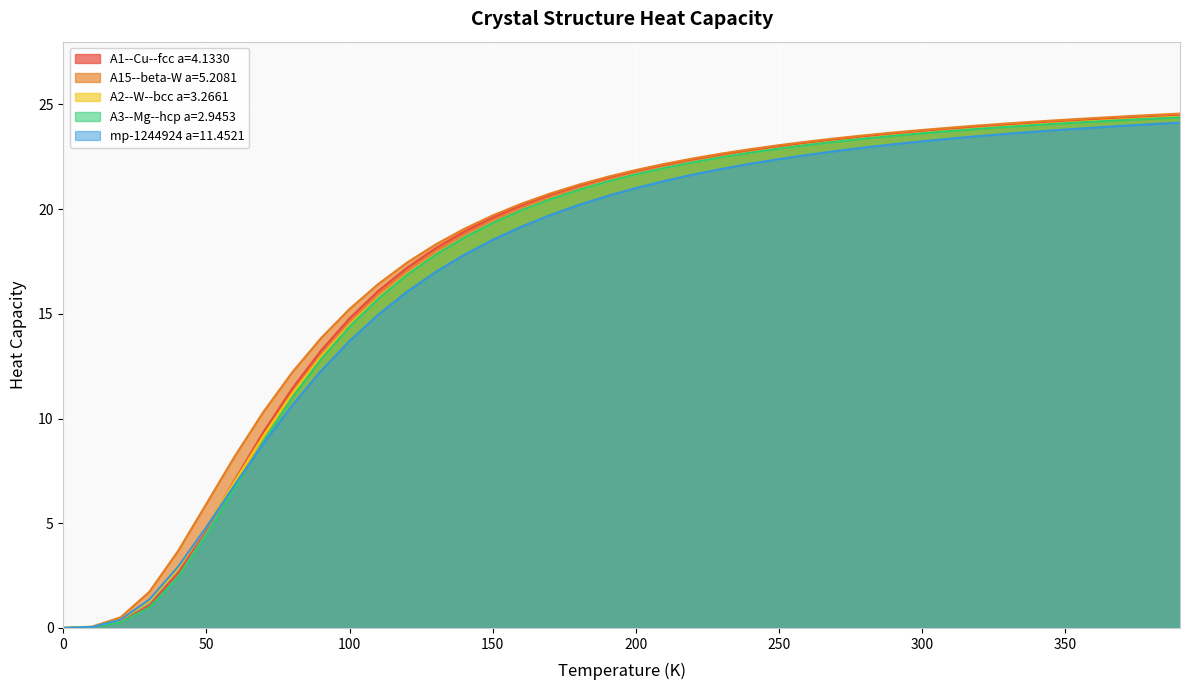

What is the total value across all series at 160?

99.5